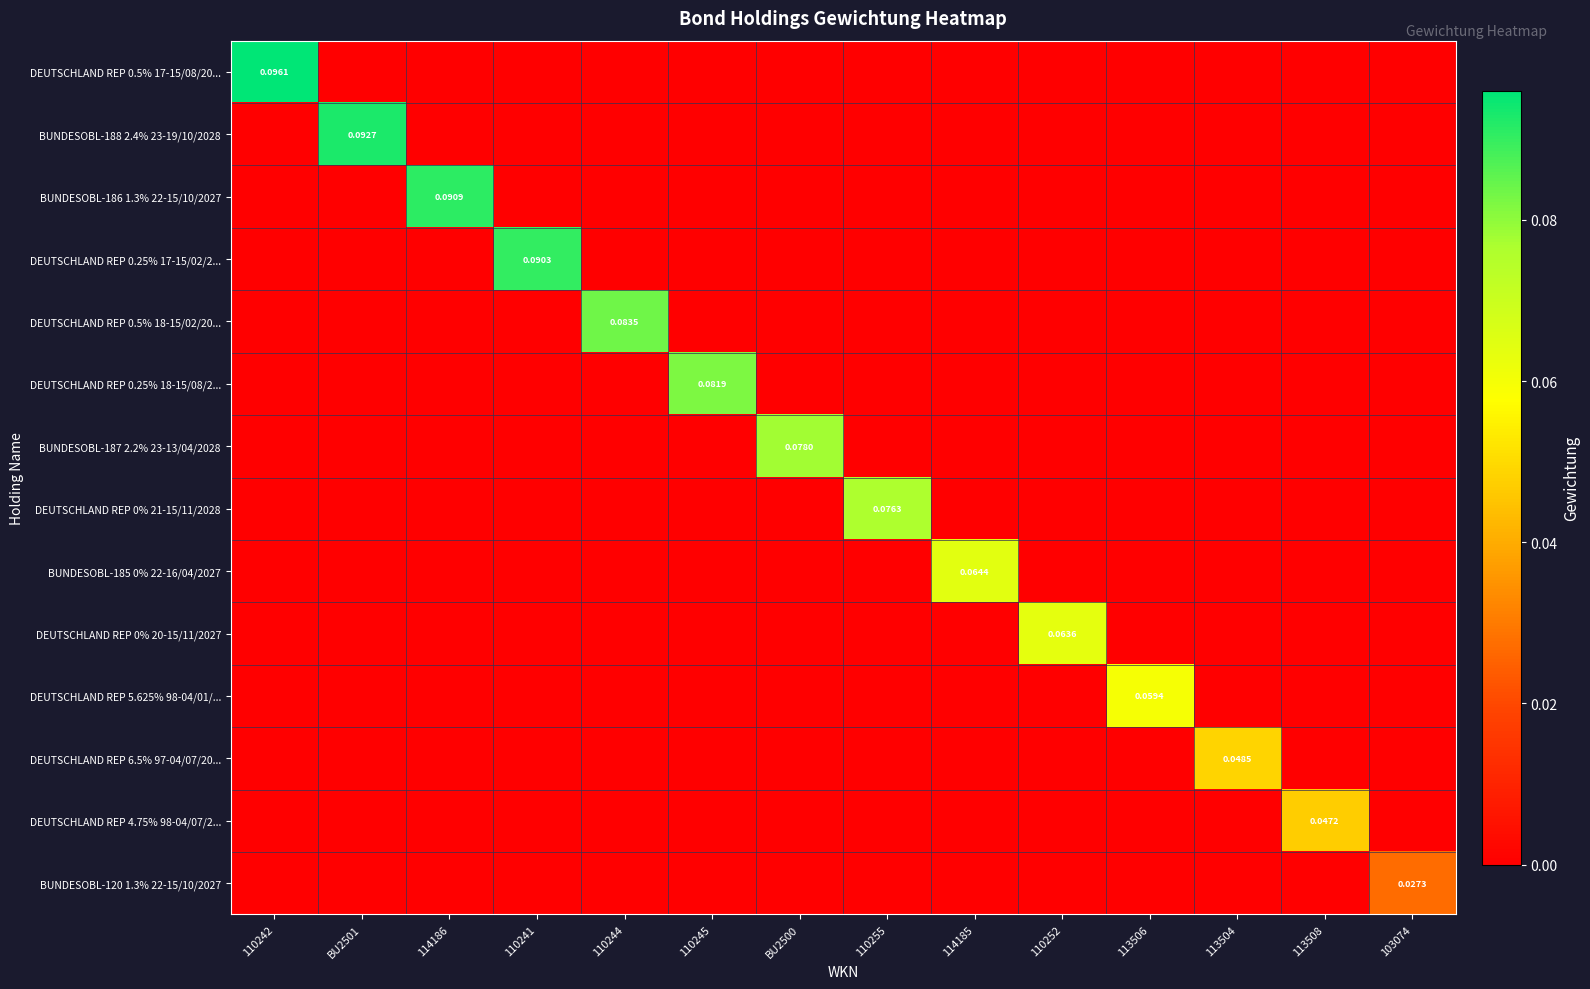

What is the maximum value shown in the chart?

0.1